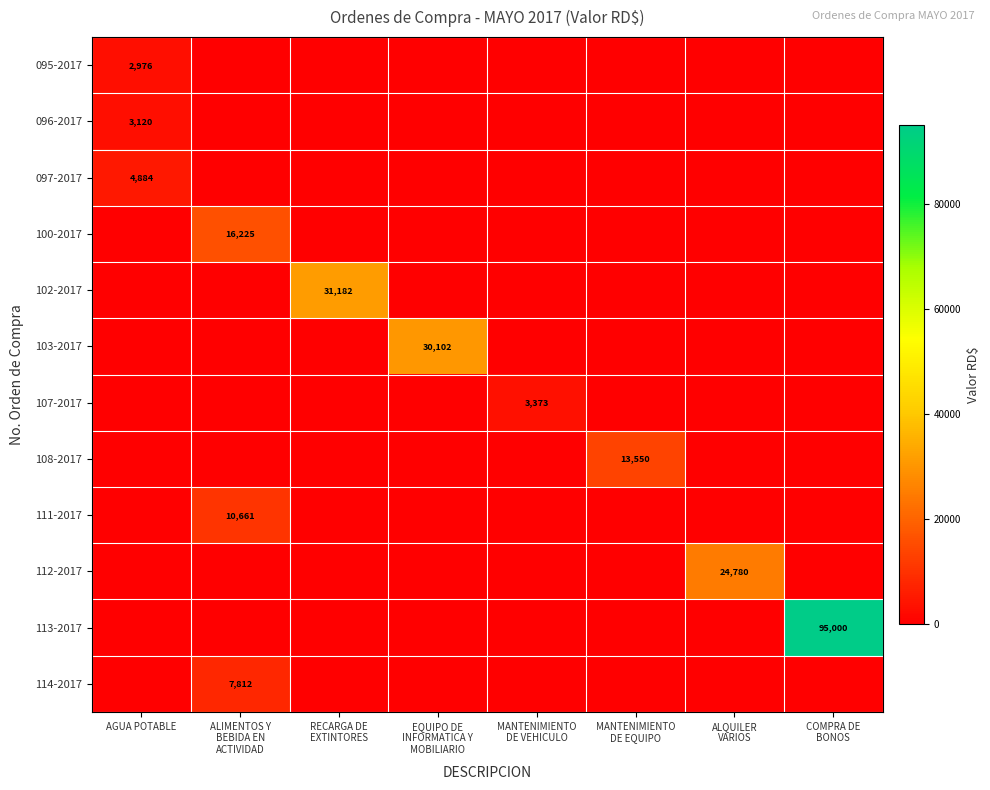

Which series has the widest spread of values?

113-2017